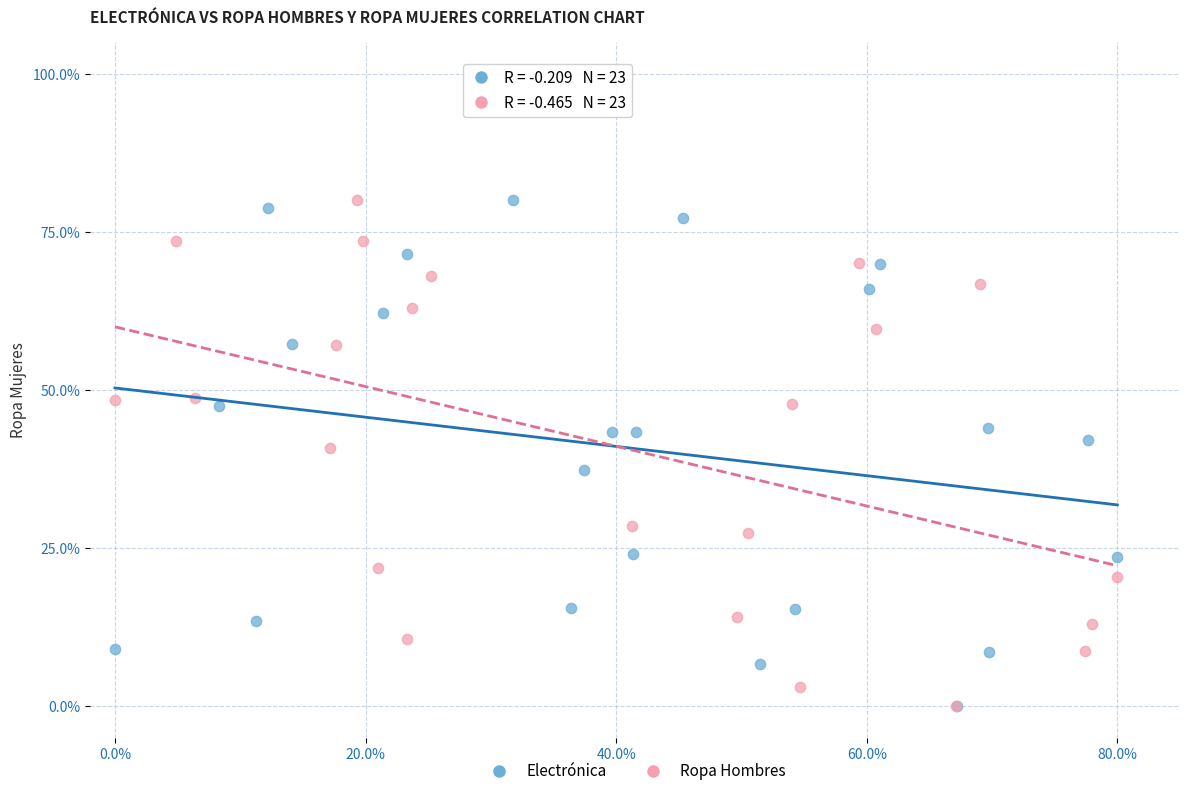

What are all the series names shown in the legend?

Electrónica, Ropa Hombres